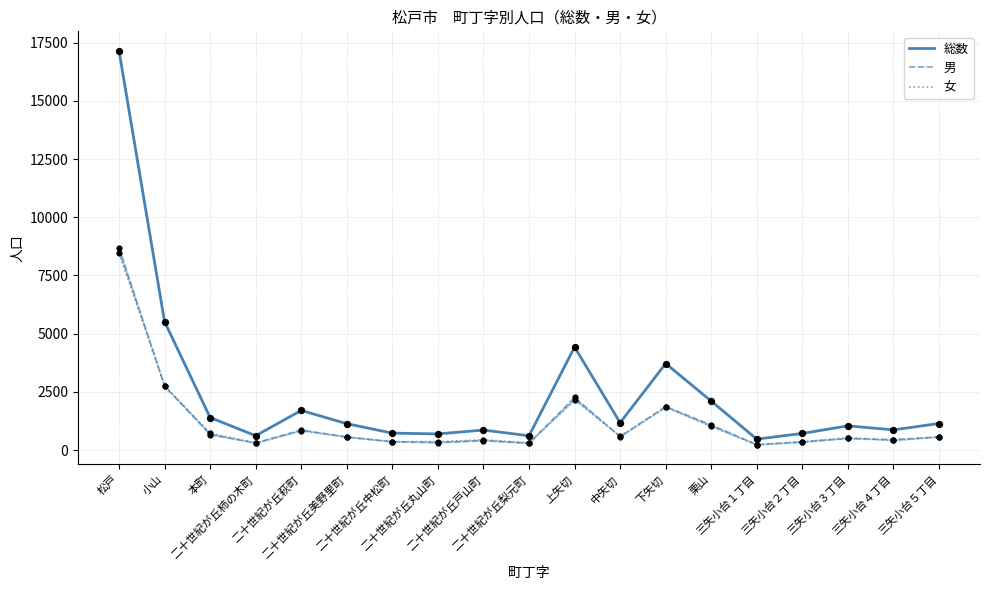

What are all the series names shown in the legend?

総数, 男, 女